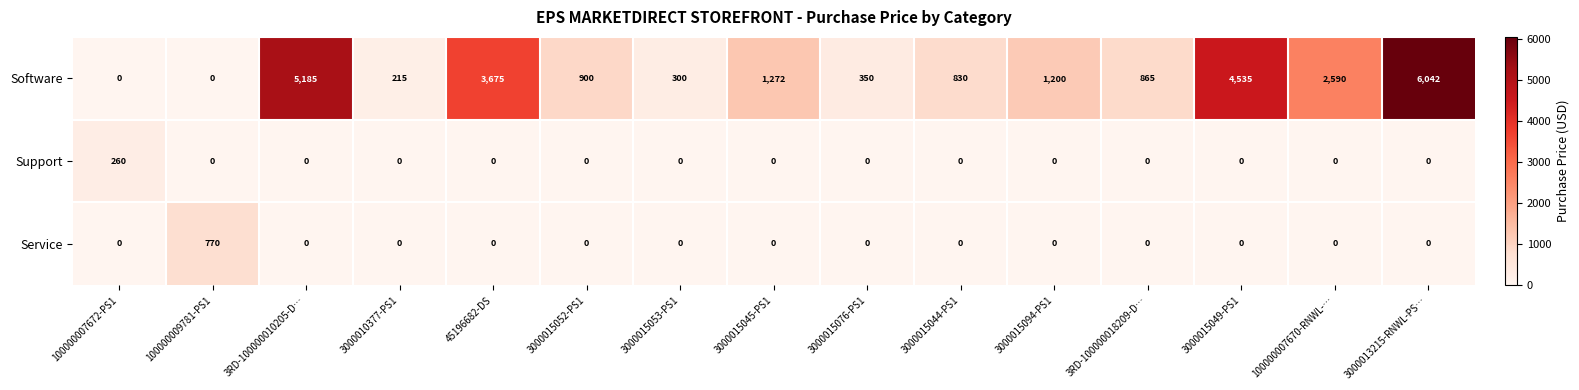

What is the total value across all series at 100000007672-PS1?

260